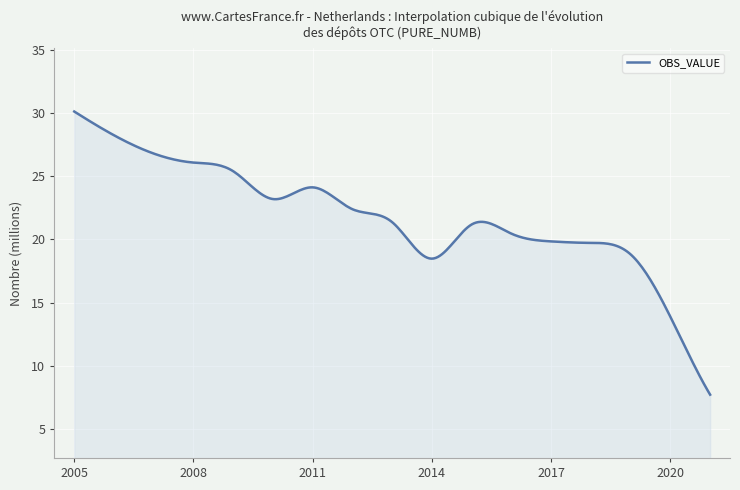

At which category does the data reach its first local peak?

2011